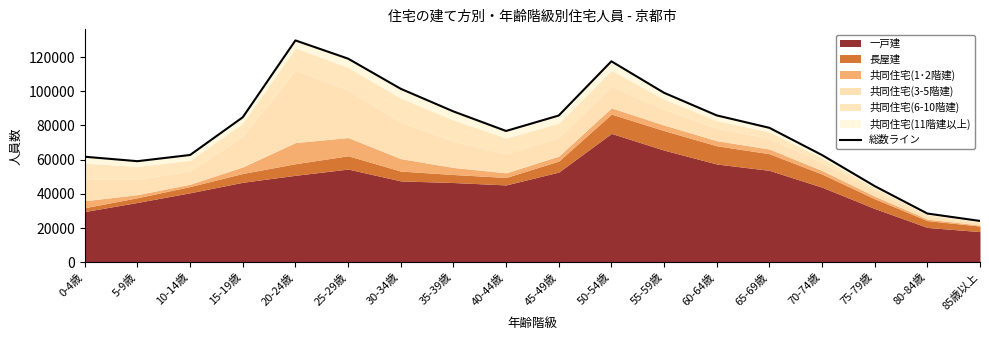

What is the greatest value displayed?

129709